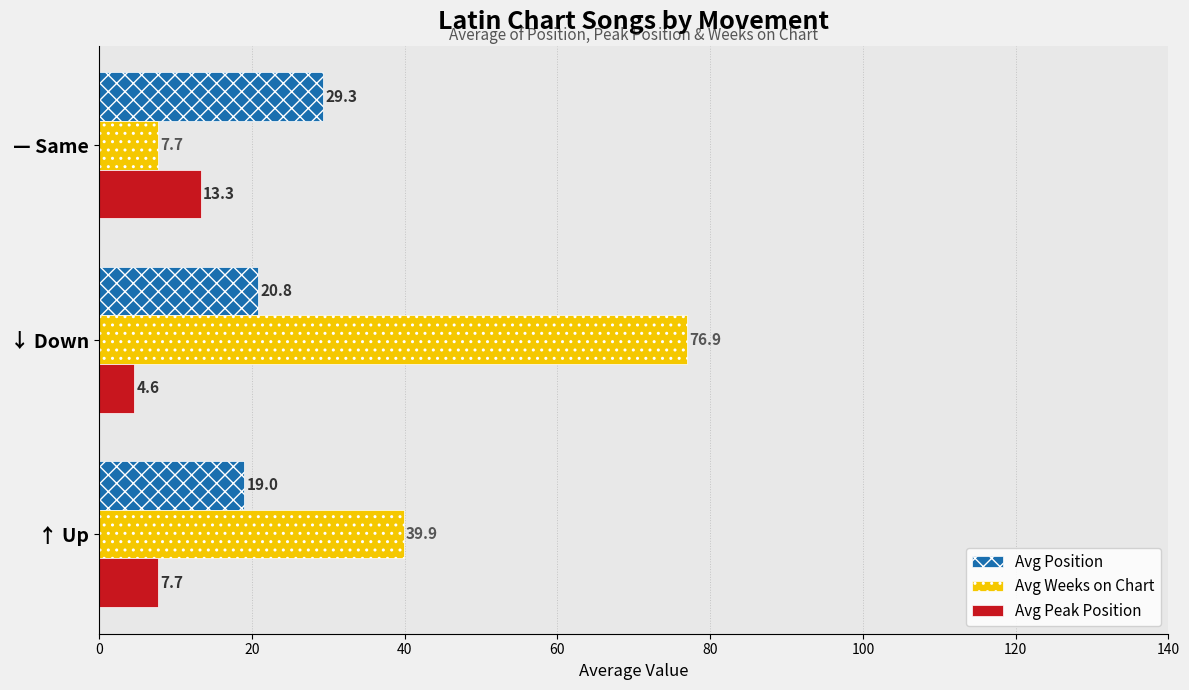

Which series has the largest range (max minus min)?

Avg Weeks on Chart